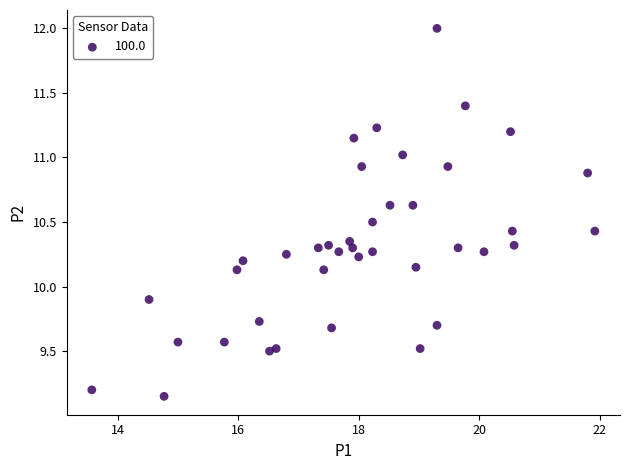

What is the range of X values (max minus min)?

8.4